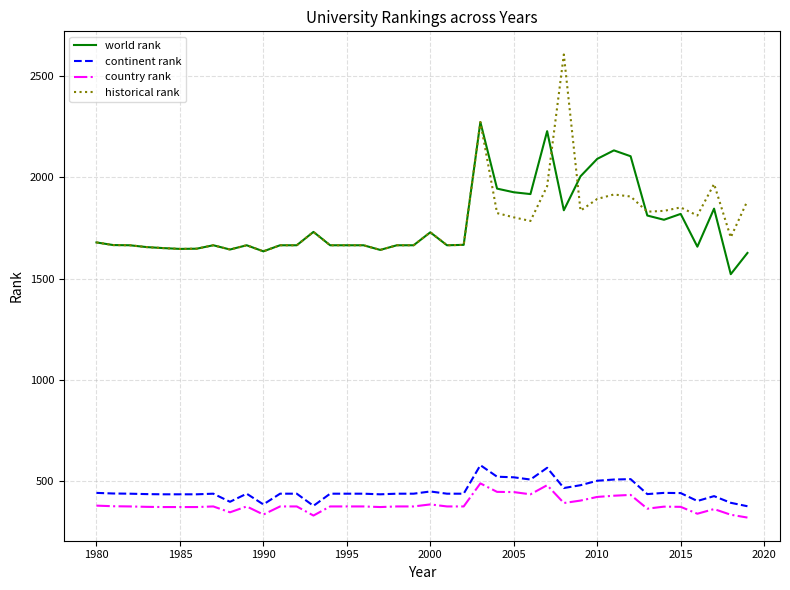

What is the smallest value displayed?

319